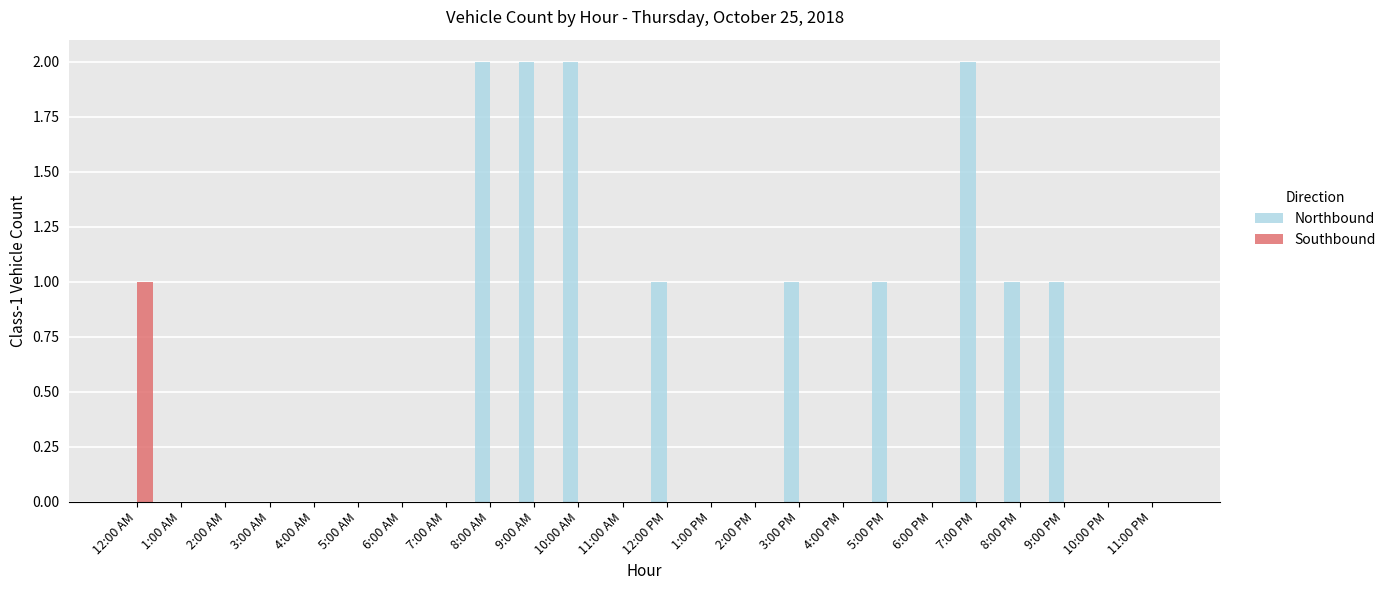

What is the sum of all Northbound values?

13